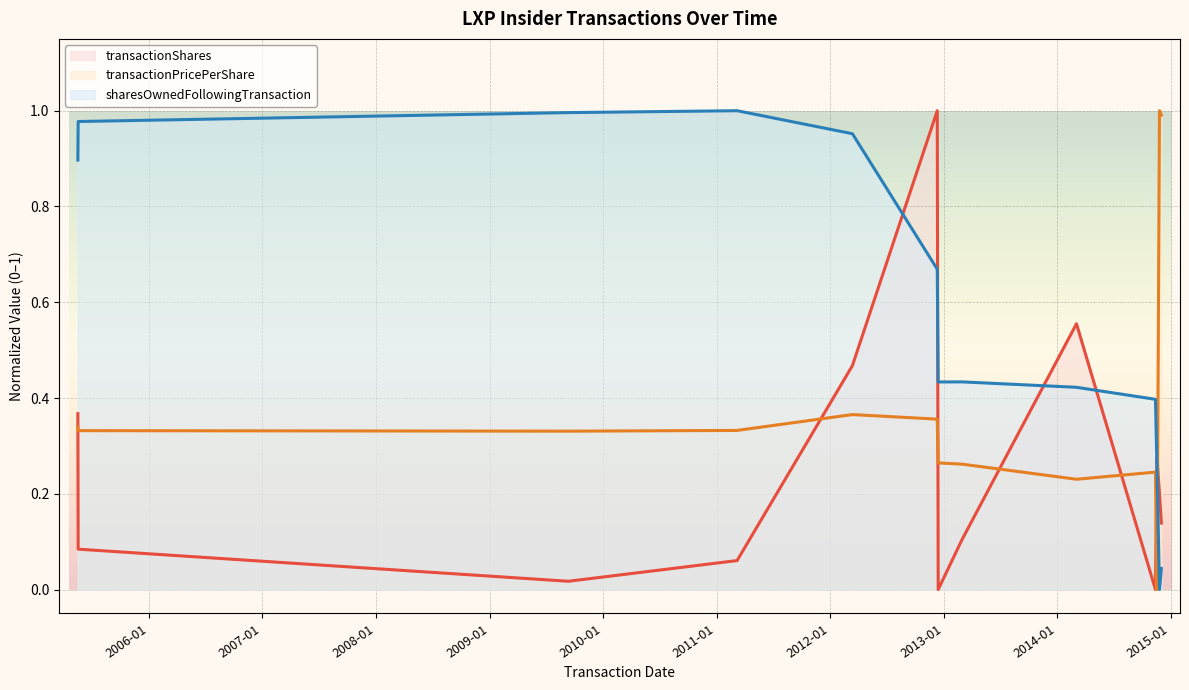

What is the difference between the highest and lowest values at 2012-12-11?

0.6